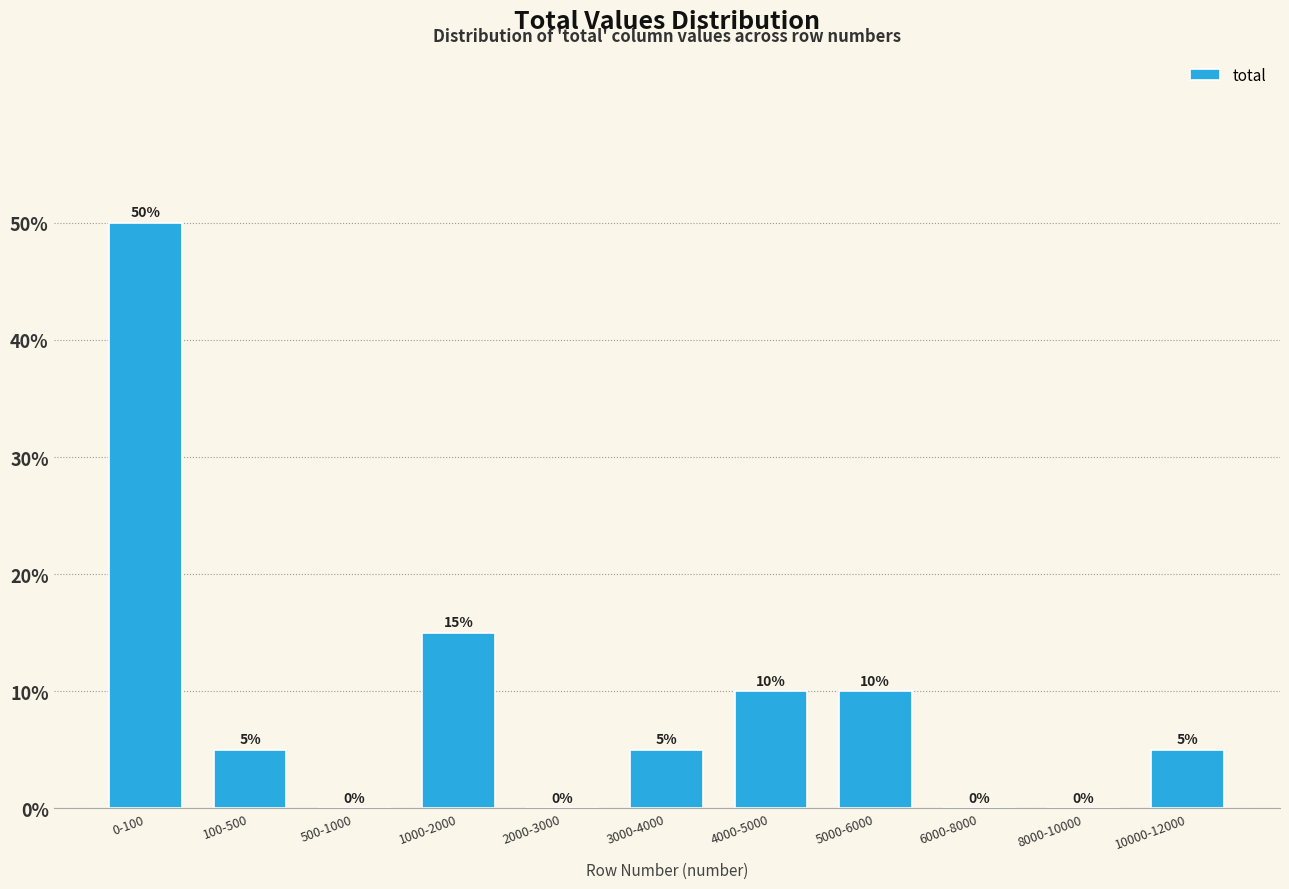

Reading left to right, transcribe all the data shown in this chart.

0-100=50	100-500=5	500-1000=0	1000-2000=15	2000-3000=0	3000-4000=5	4000-5000=10	5000-6000=10	6000-8000=0	8000-10000=0	10000-12000=5